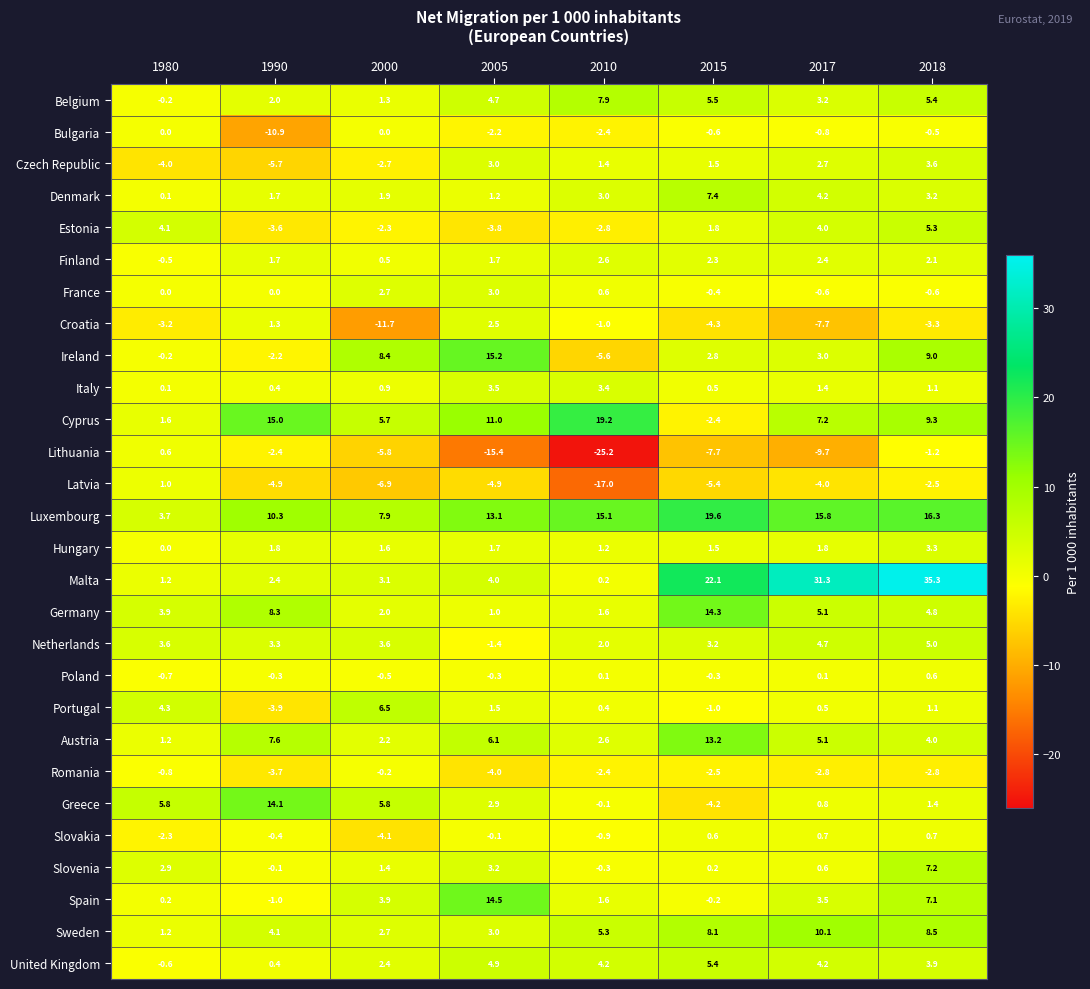

Read the Croatia value at 2017.

-7.7